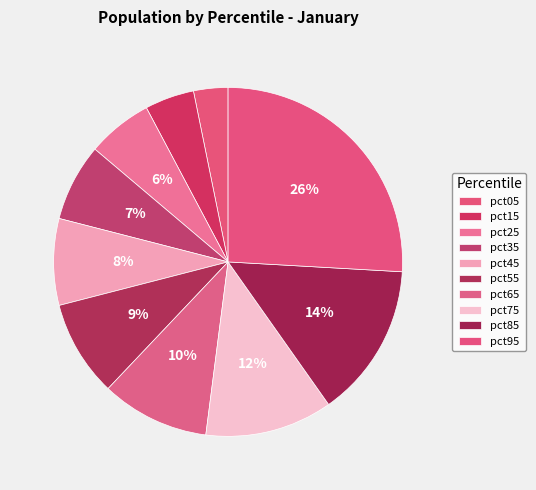

Count the number of slices in the pie.

10